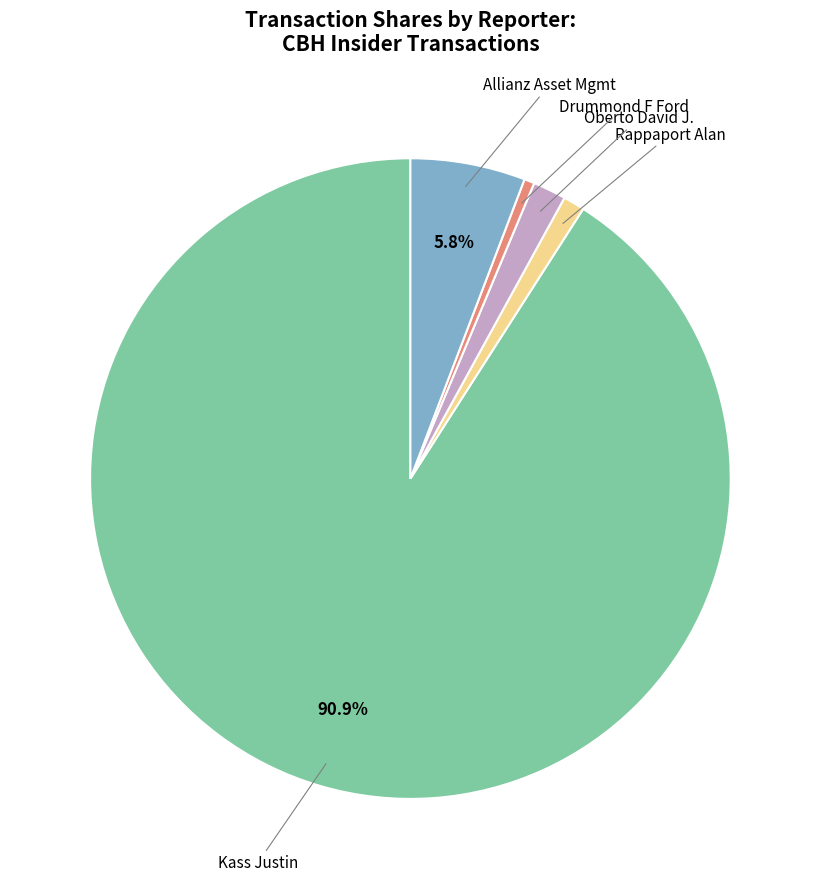

To the nearest percent, what is the average slice percentage?

20%